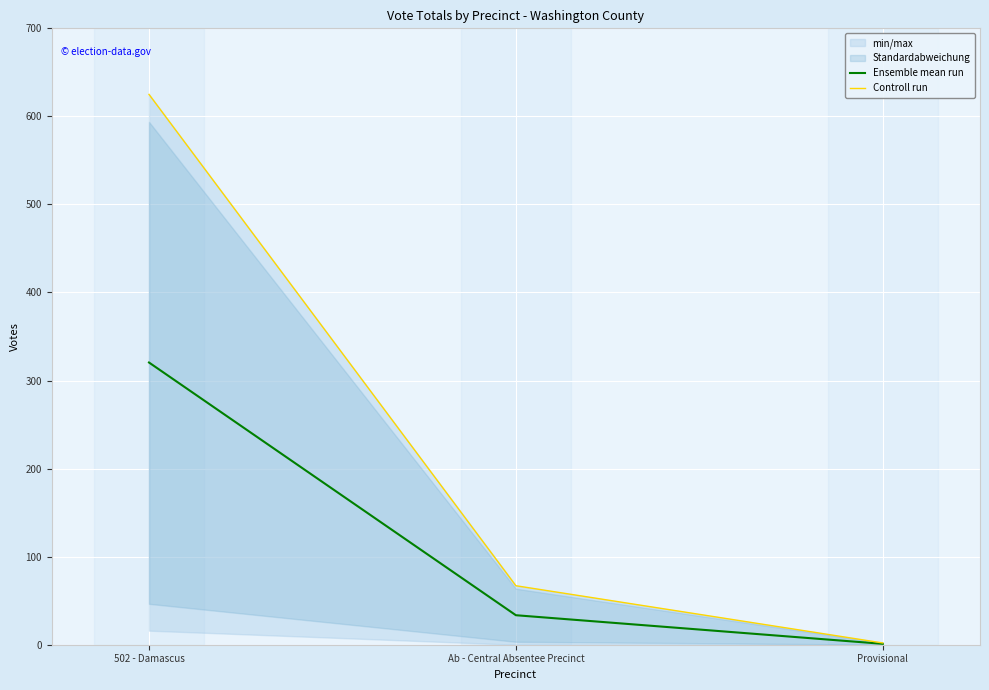

Reading left to right, list all the values displayed in this chart.

Ensemble mean run: 320.5	33.5	1.0
Controll run: 625.0	67.0	2.0